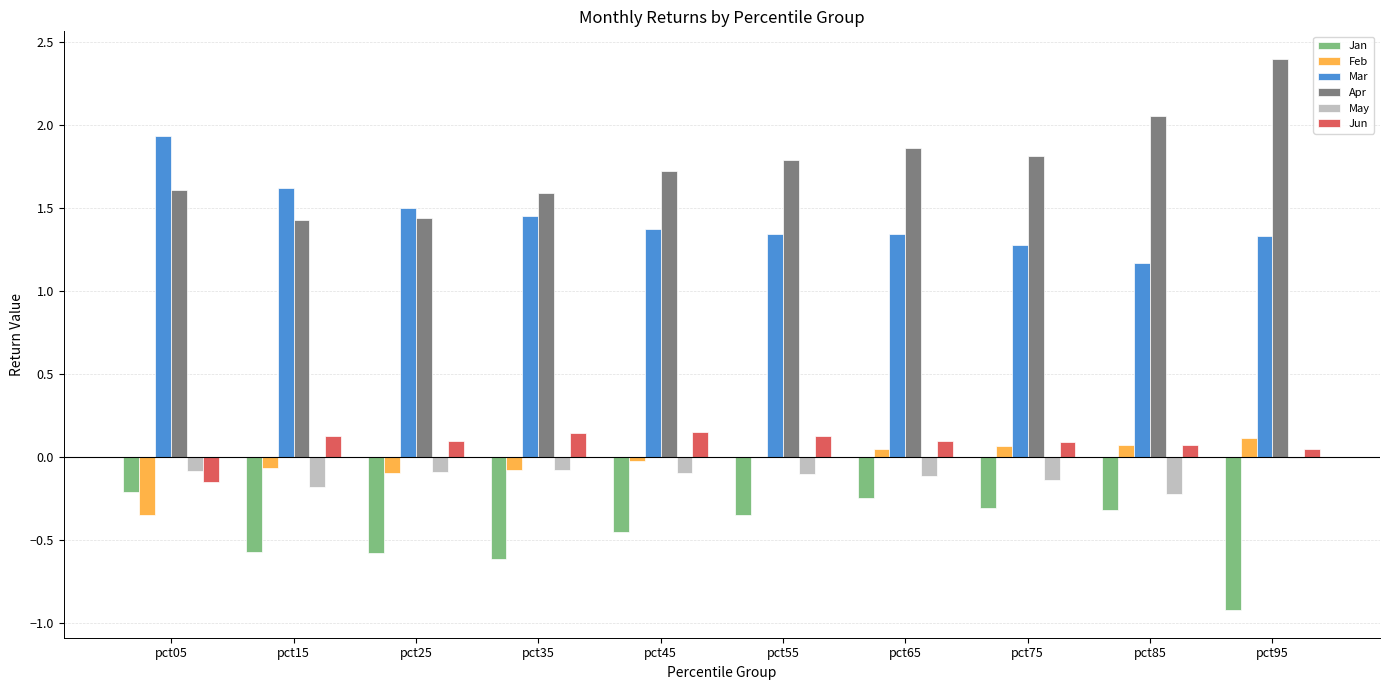

Between pct45 and pct65, which series saw the biggest shift?

Jan